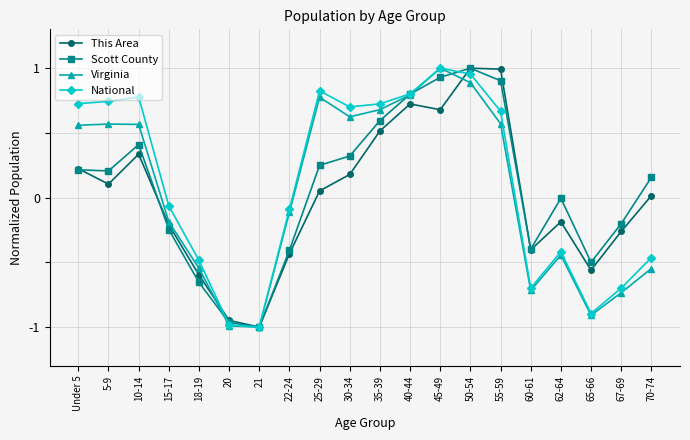

Rank the series by their average value, from highest to lowest.

National, Scott County, Virginia, This Area